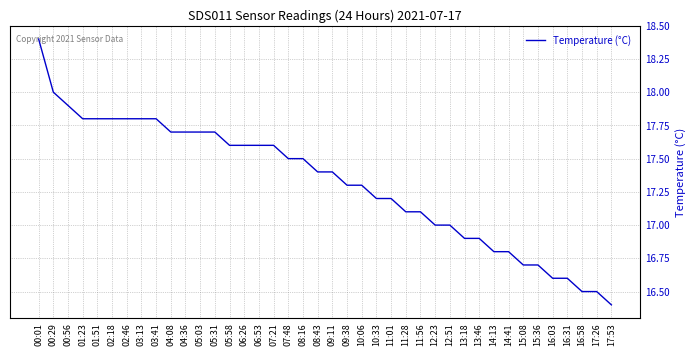

The value at 16:58 is 25.5. True or false?

False